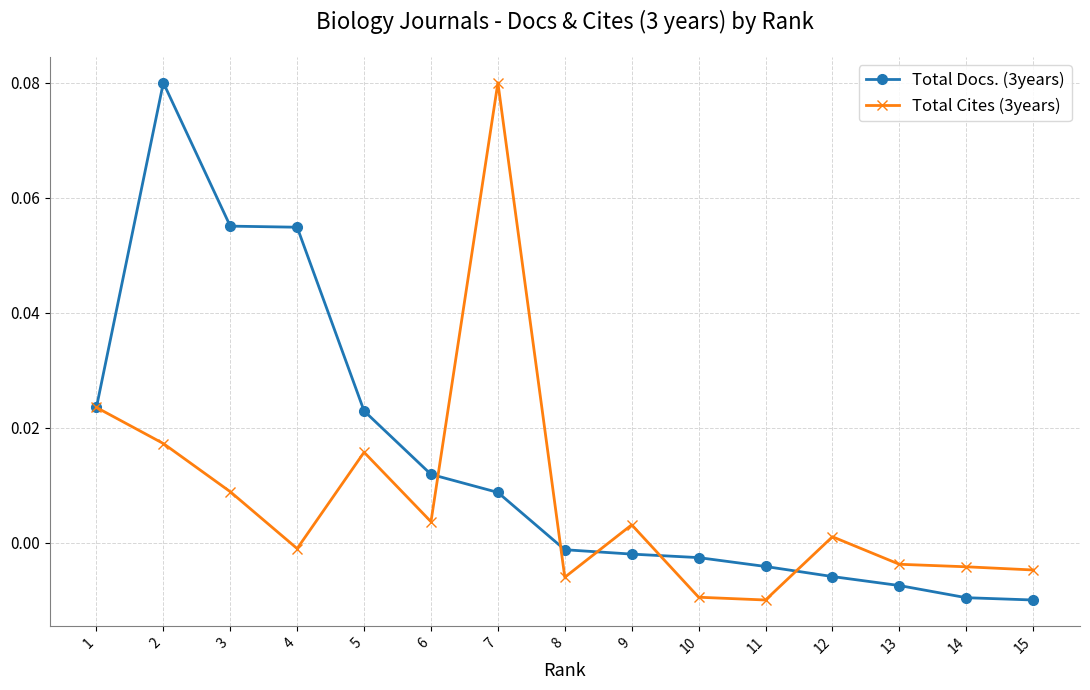

How many data points in Total Cites (3years) are less than 0?

7